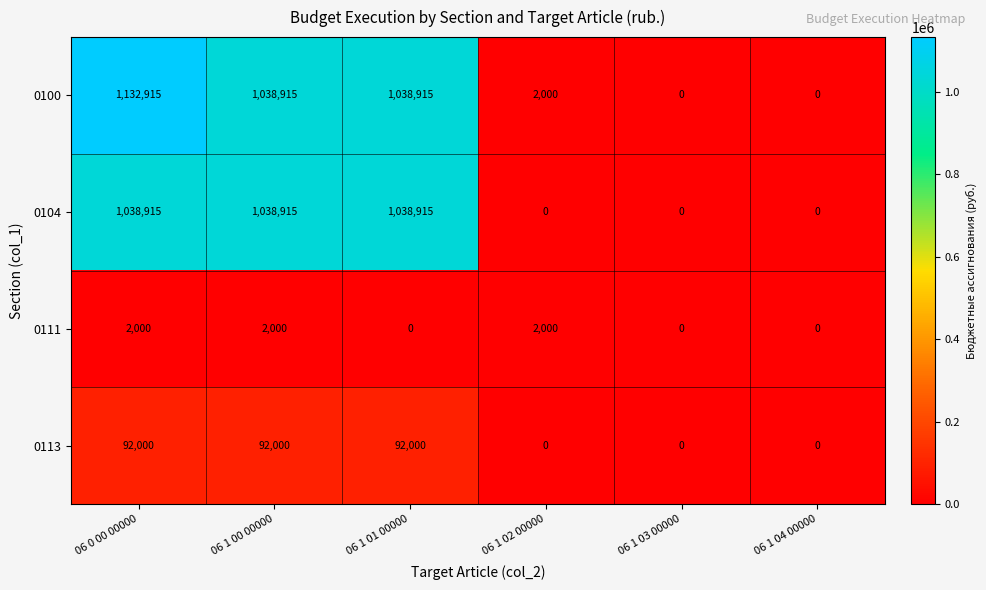

How many 0111 values are between 0 and 2000?

6